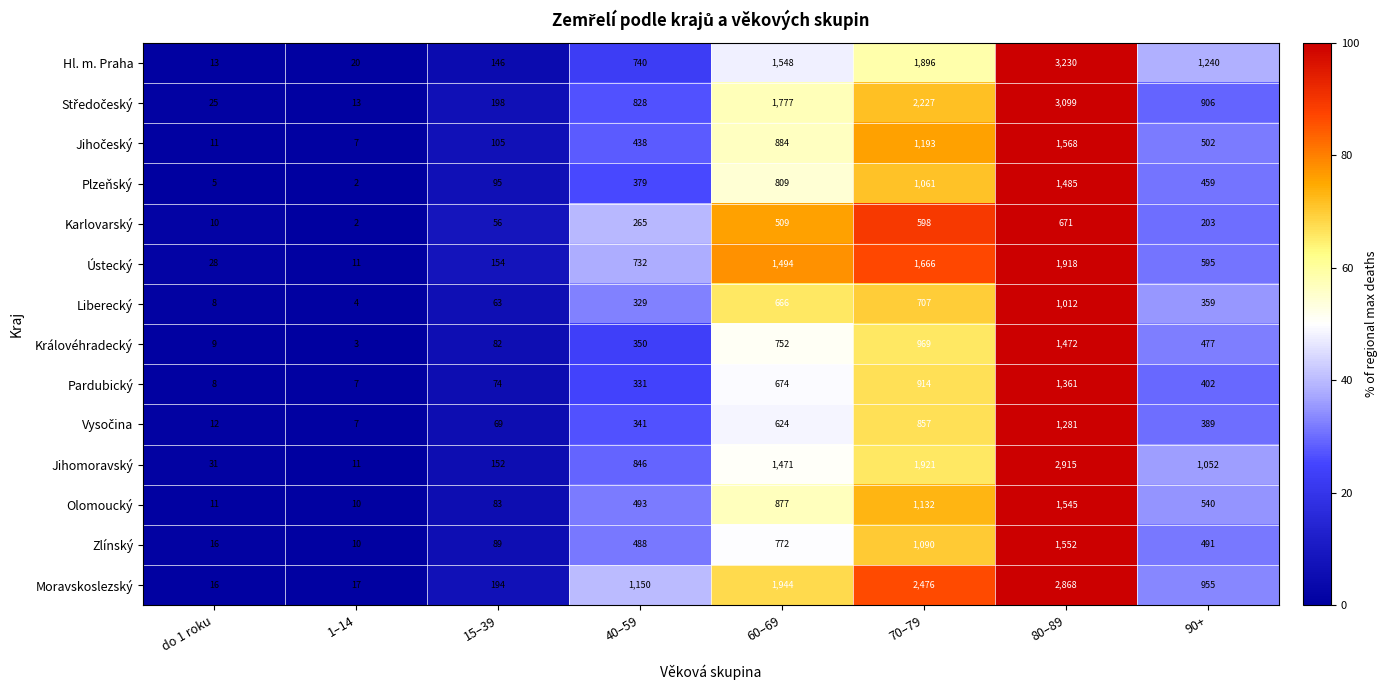

What is the sum of the Jihomoravský values at 60–69 and do 1 roku?

1502